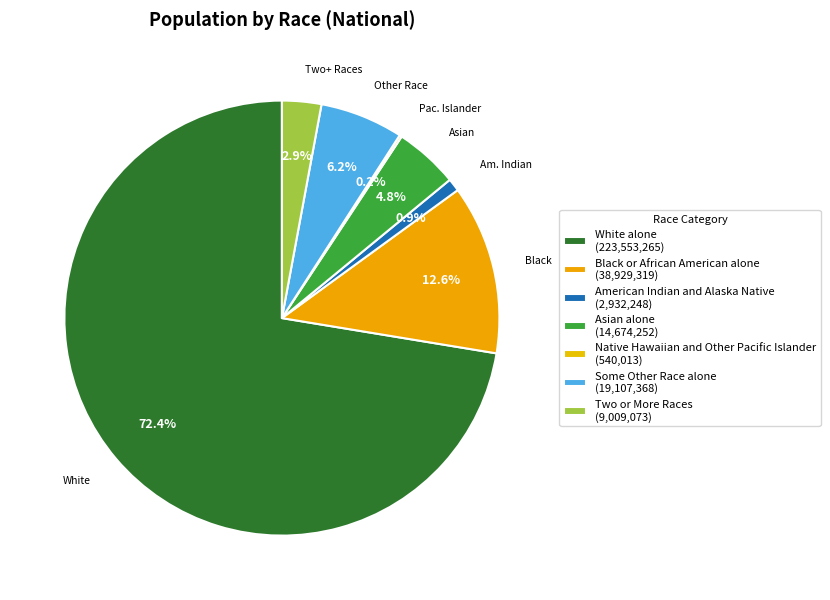

To the nearest percent, what percentage of the pie is Asian alone?

5%